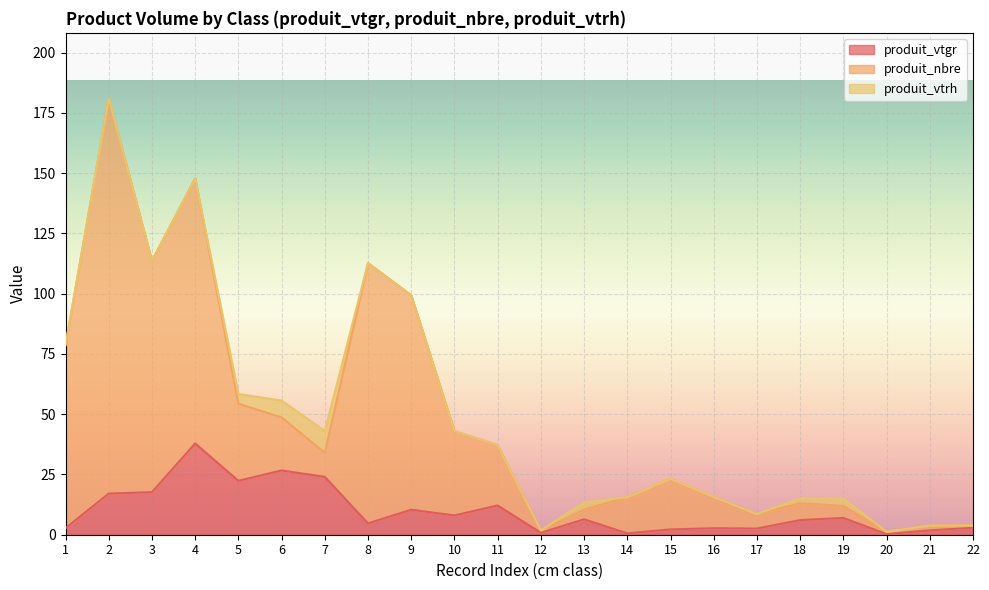

Does the chart display data point markers on the line(s)?

No